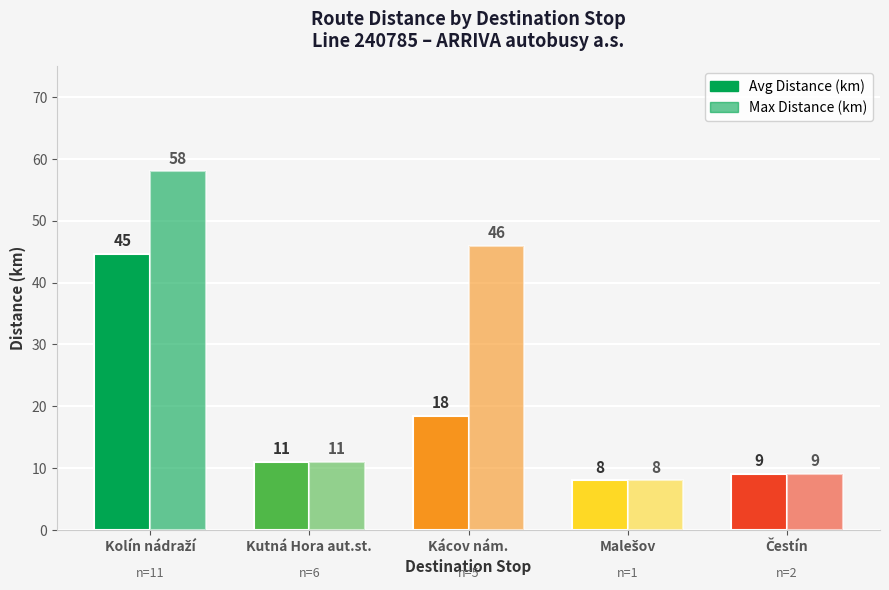

Reading left to right, transcribe all the data shown in this chart.

Avg Distance (km): 44.6	11.0	18.4	8.0	9.0
Max Distance (km): 58.0	11.0	46.0	8.0	9.0